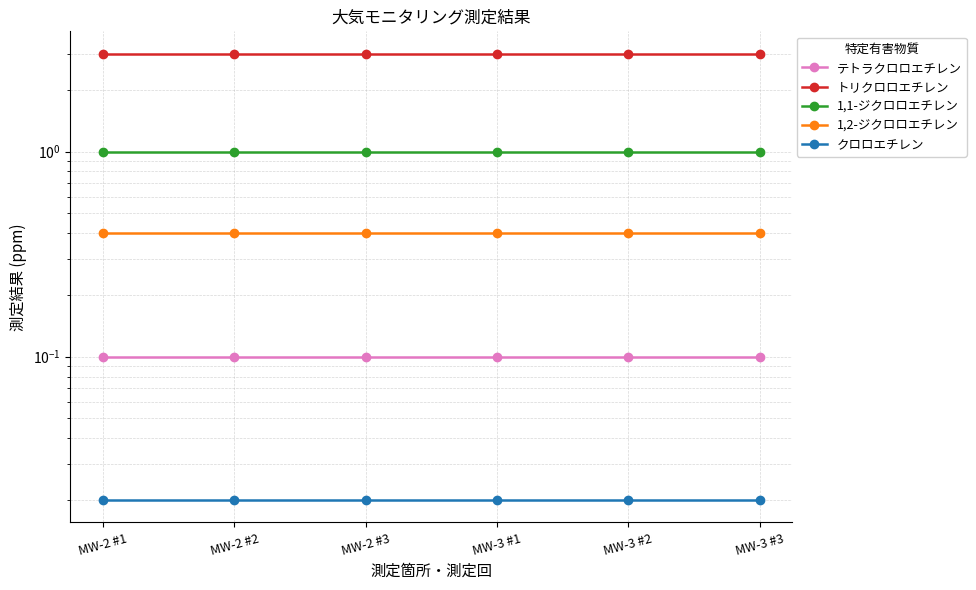

How many lines are shown in the chart?

5